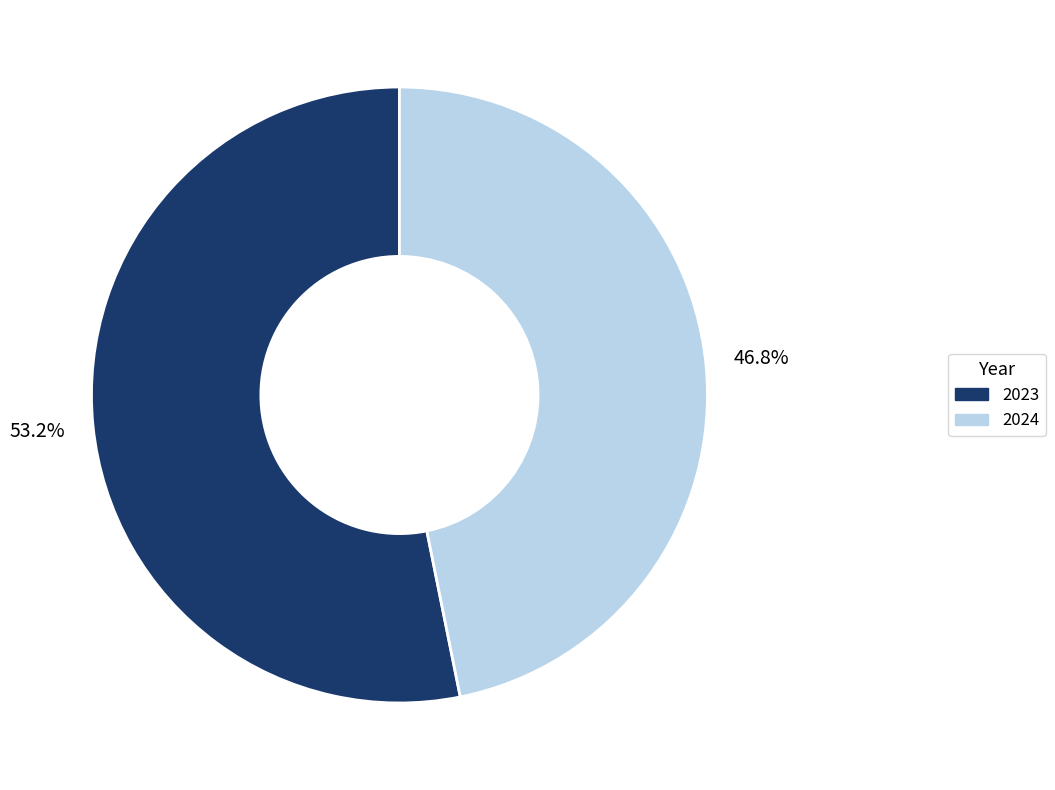

To the nearest percent, what is the difference between the 2023 and 2024 slice percentages?

6%